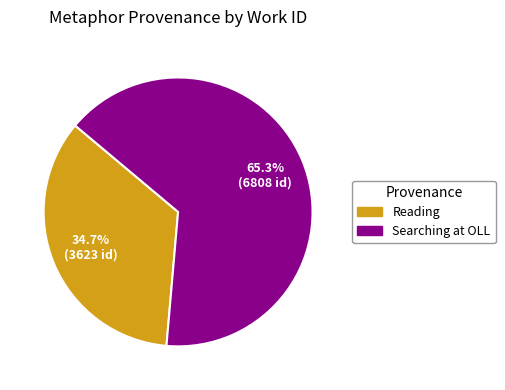

Which category has the biggest portion of the pie?

Searching at OLL